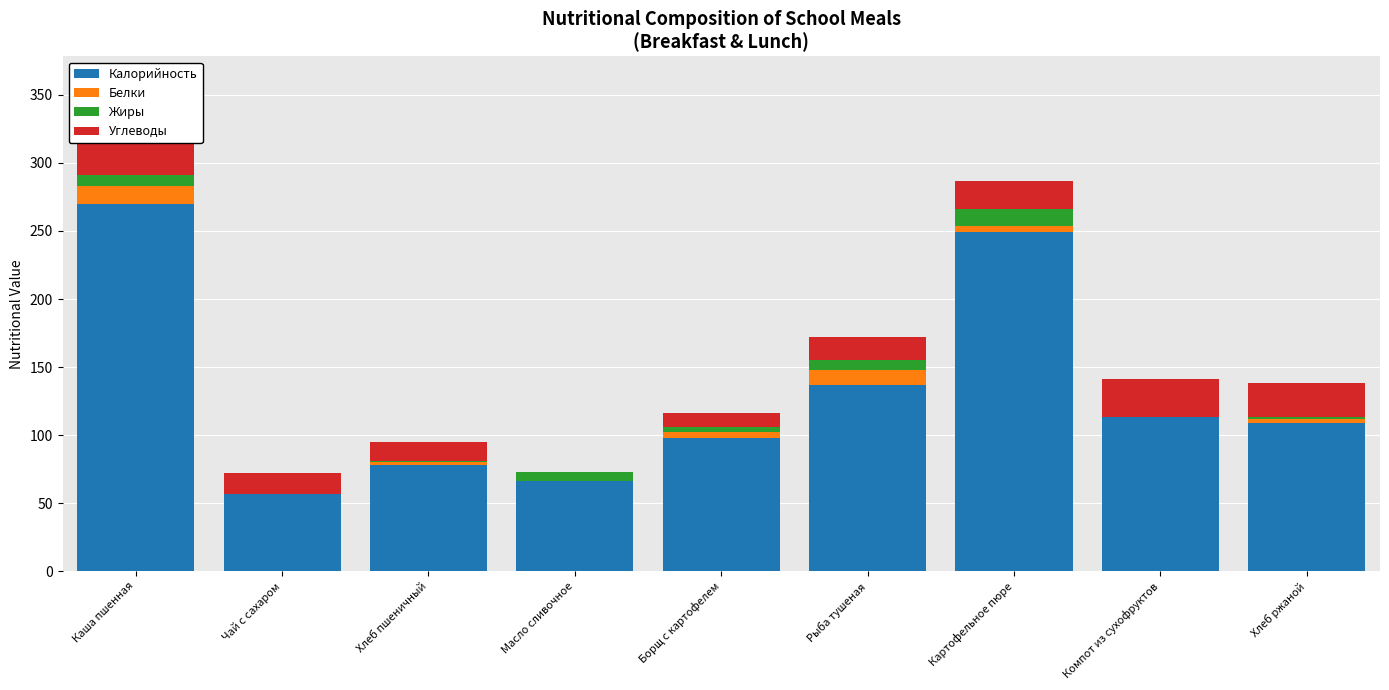

At how many categories does at least one series exceed 110?

4